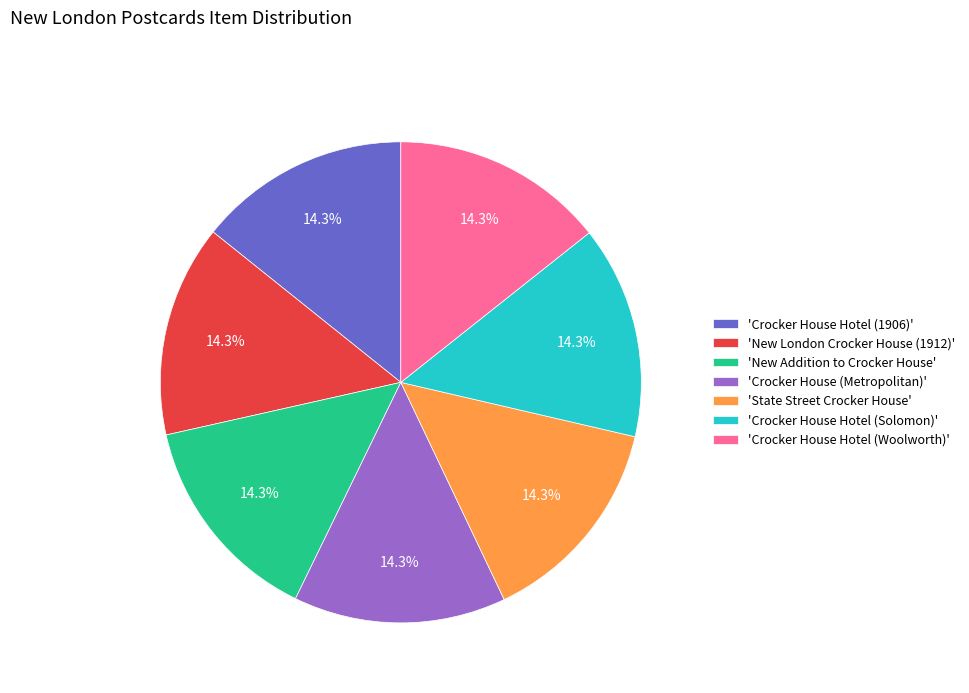

Does 'Crocker House (Metropolitan)' represent more than half of the total?

No